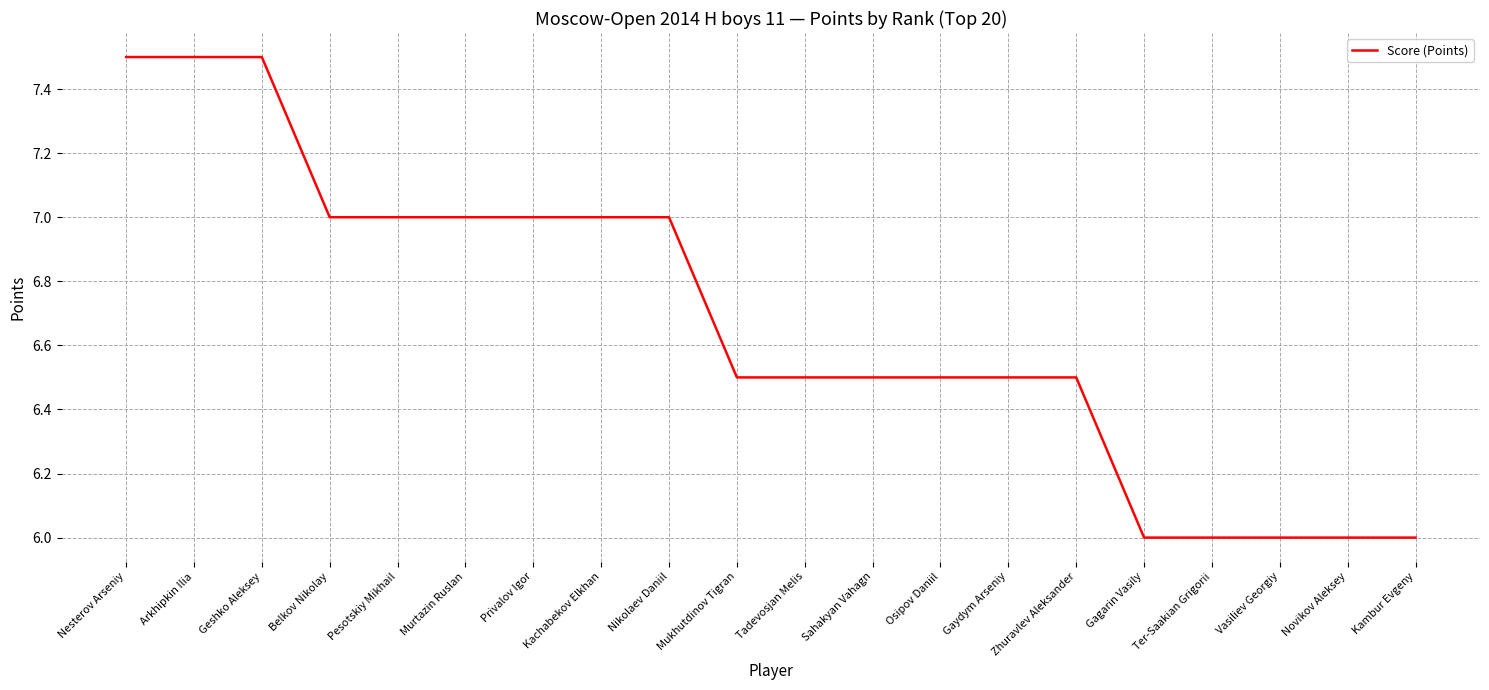

How many values are between 6 and 7?

17